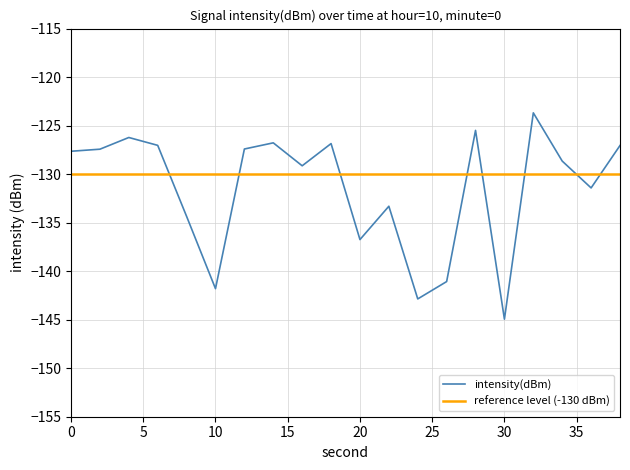

What is the smallest value displayed?

-144.9